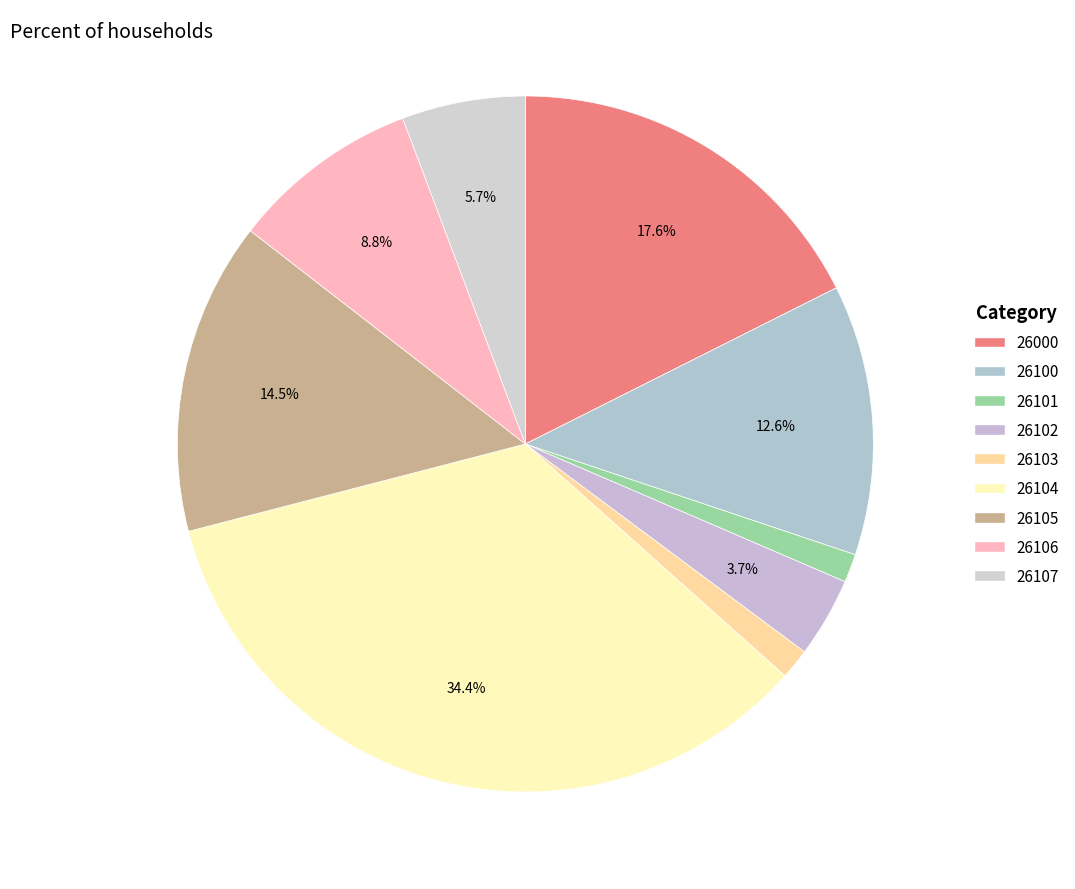

The 26102 slice represents 4% of the pie. True or false?

True